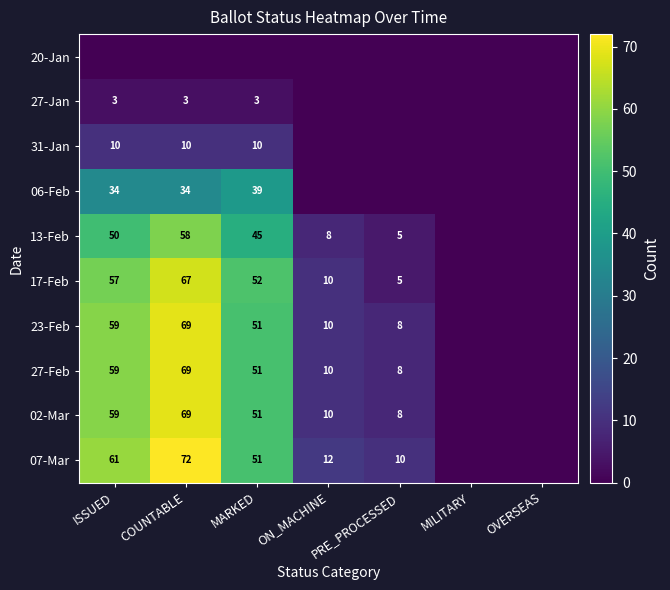

What is the sum of the 13-Feb values at ON_MACHINE and PRE_PROCESSED?

13